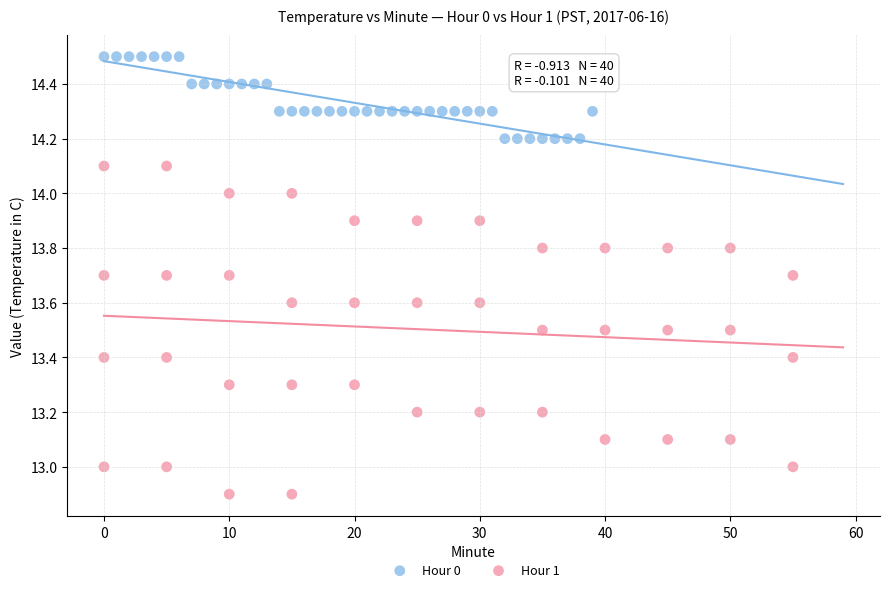

Which series reaches the maximum Y coordinate?

Hour 0